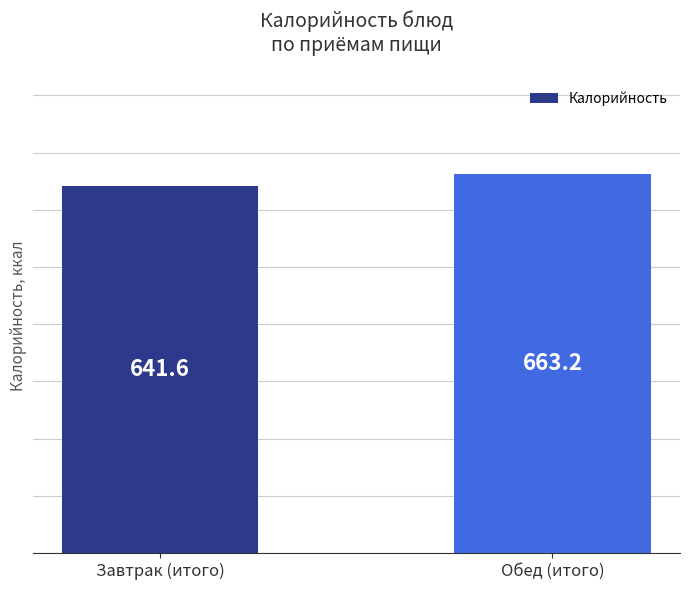

What is the change in value from Завтрак (итого) to Обед (итого)?

+21.6